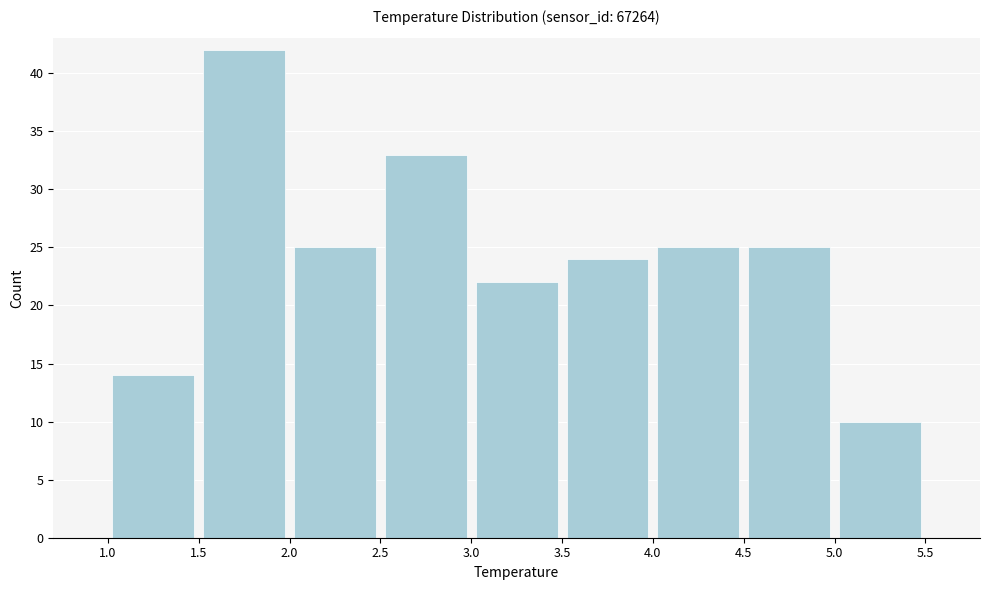

Reading left to right, list every bar in this chart as the range it spans on the x-axis followed by its height. The values are not printed on the chart, so give them approximately, as read against the axis.

1.0 to 1.5: 14
1.5 to 2.0: 42
2.0 to 2.5: 25
2.5 to 3.0: 33
3.0 to 3.5: 22
3.5 to 4.0: 24
4.0 to 4.5: 25
4.5 to 5.0: 25
5.0 to 5.5: 10